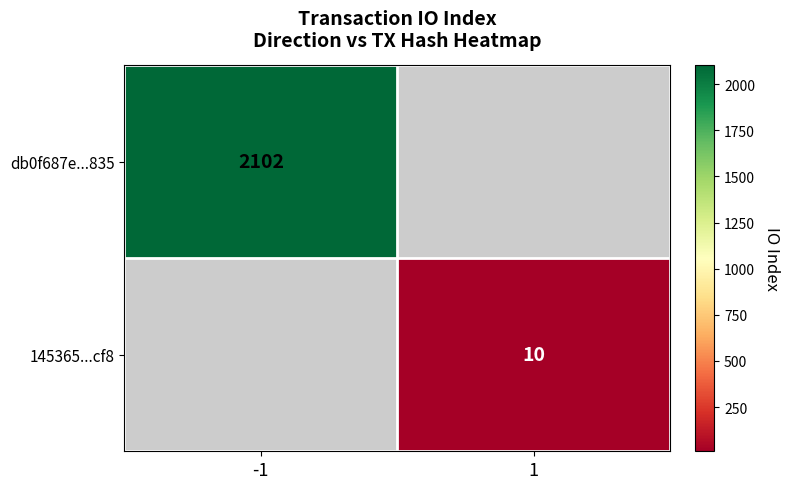

True or false: 145365...cf8 has a value of 10 at 1.

True